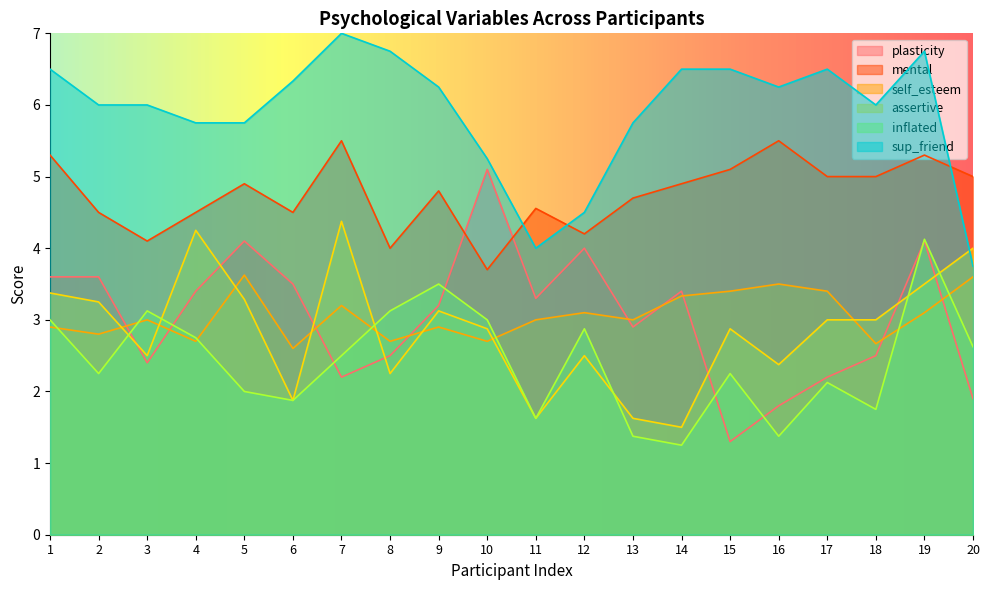

What is the approximate value of self_esteem at 5?

3.6